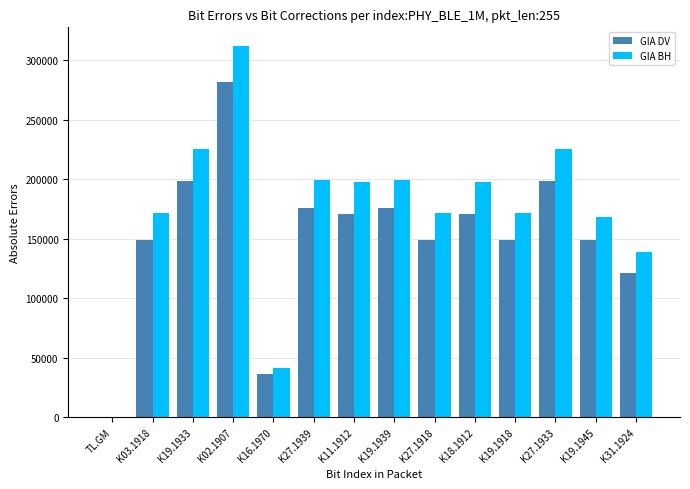

At which category is the sum across all series the highest?

K02.1907